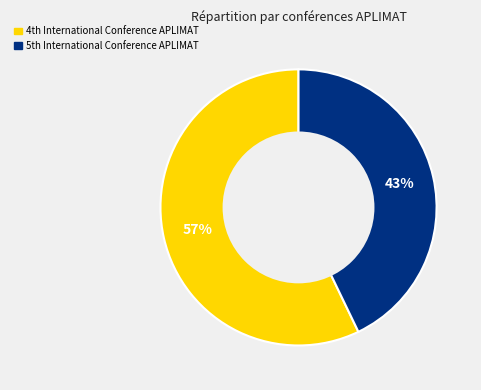

To the nearest percent, what is the difference between the largest and smallest slice percentages?

14%